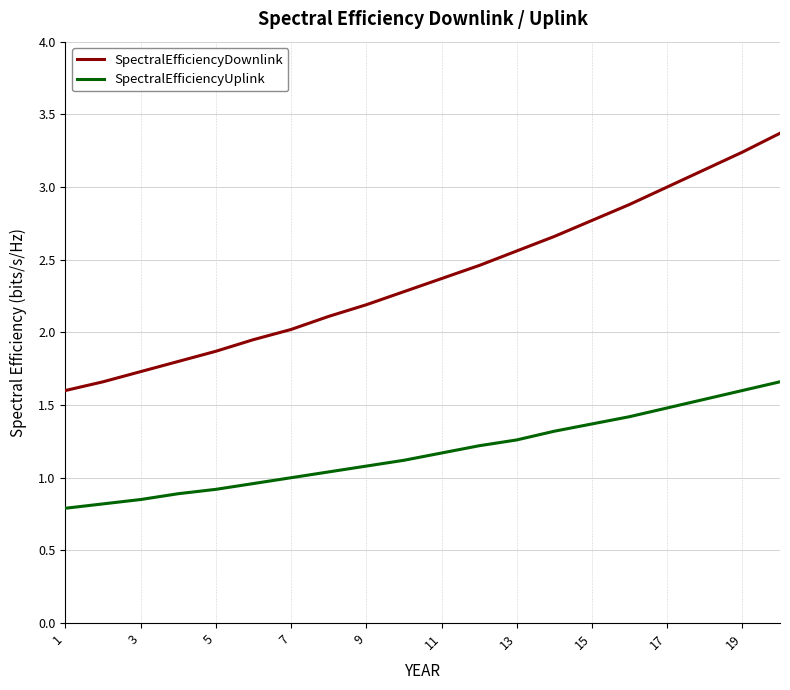

What is the greatest value displayed?

3.4